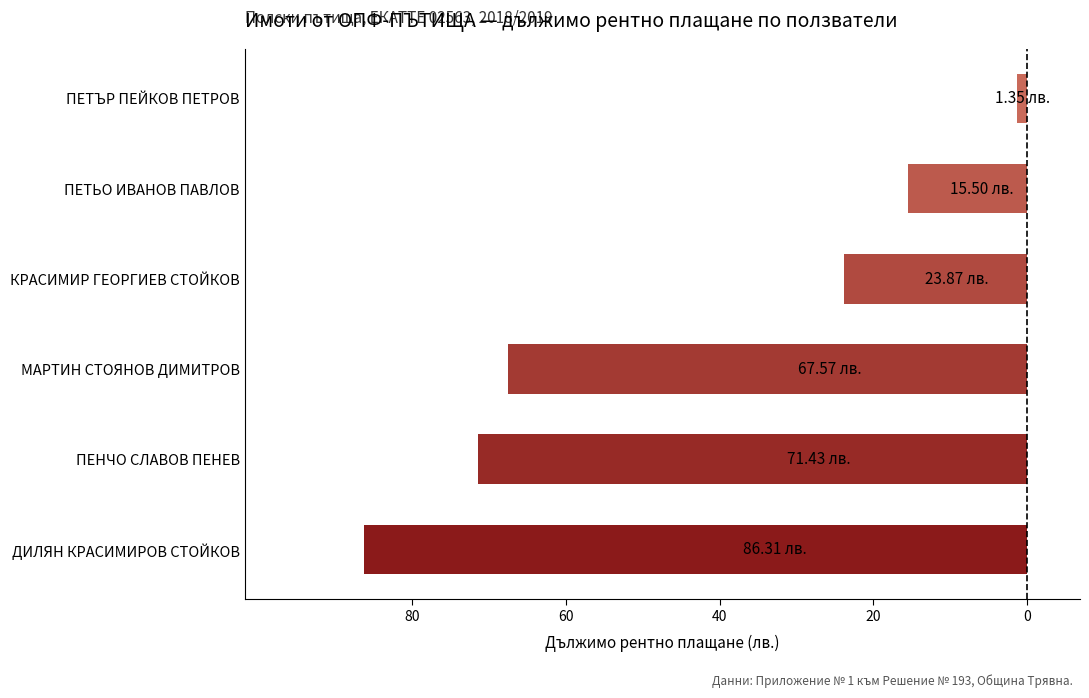

True or false: the data shows 91.5 at МАРТИН СТОЯНОВ ДИМИТРОВ.

False